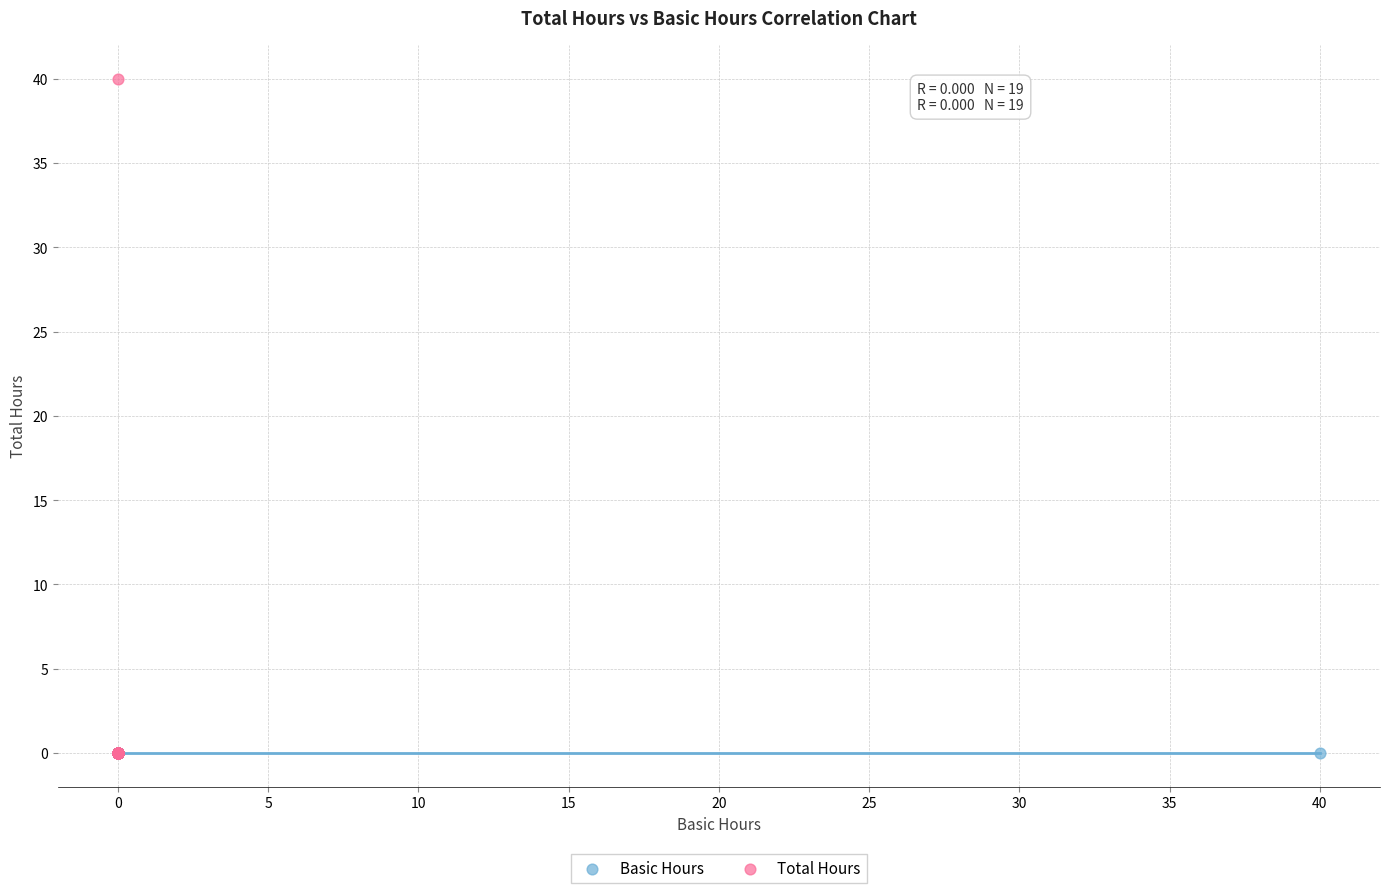

What are all the series names shown in the legend?

Basic Hours, Total Hours